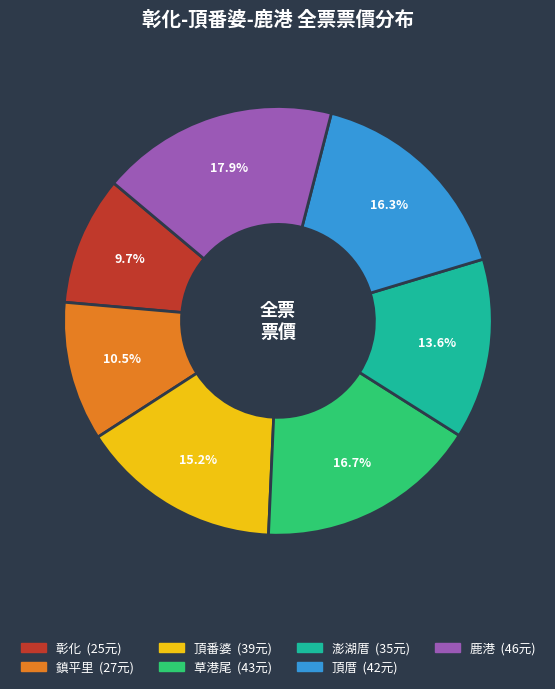

How many segments does this pie chart have?

7